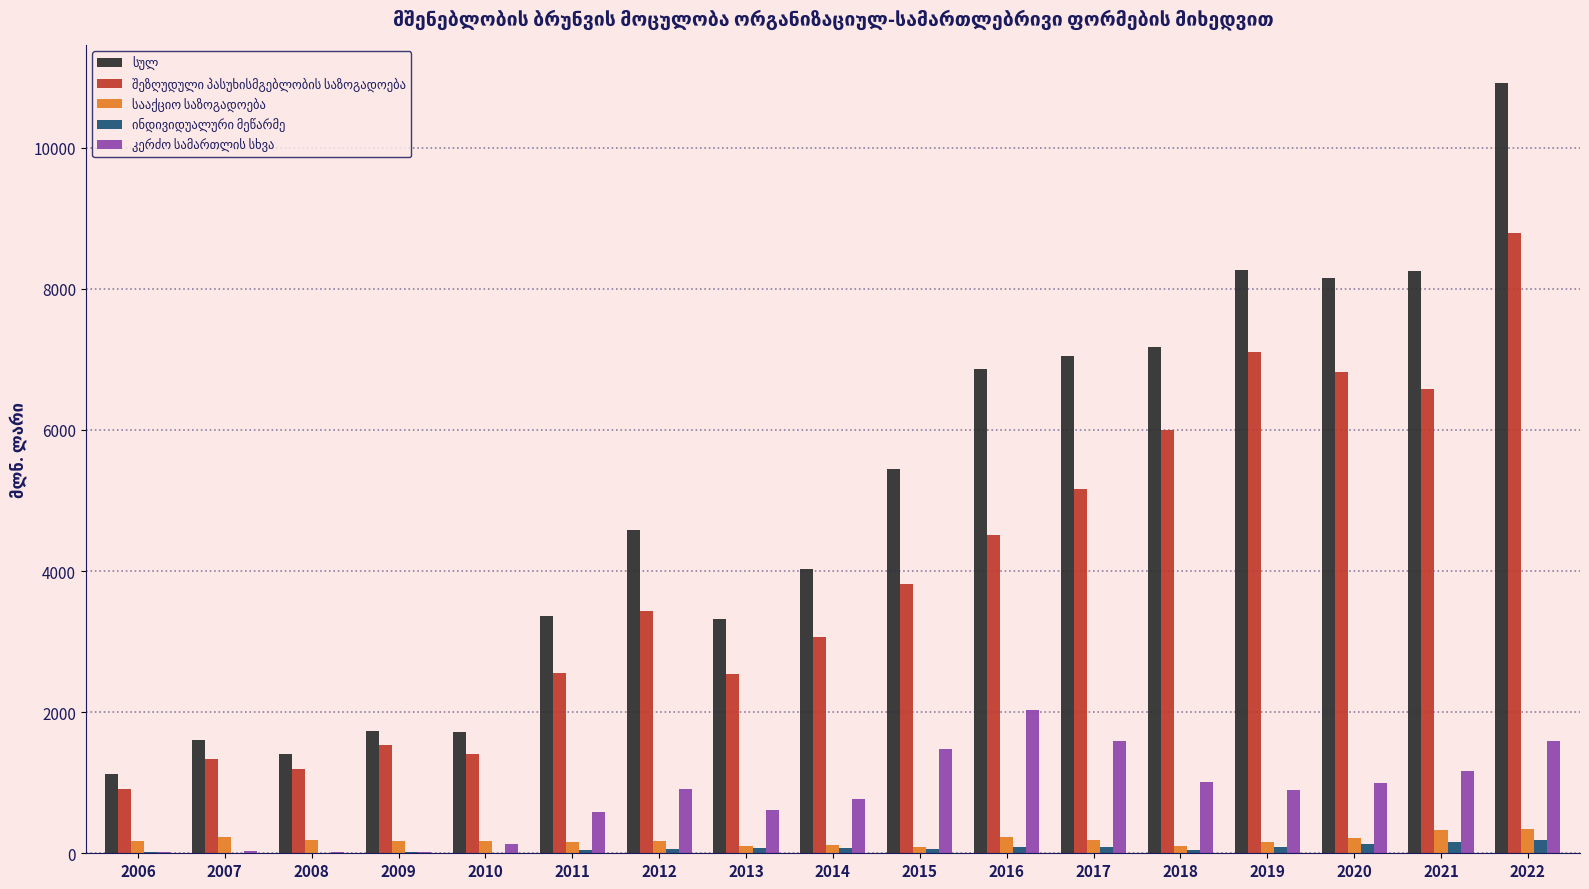

What is the greatest value displayed?

10913.7